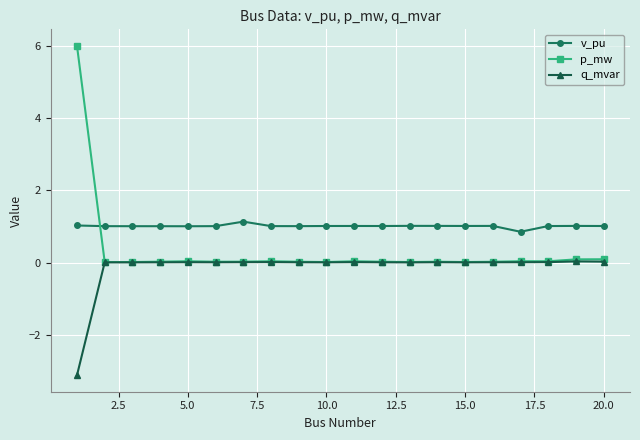

True or false: p_mw has more than 0 interior local peaks.

True